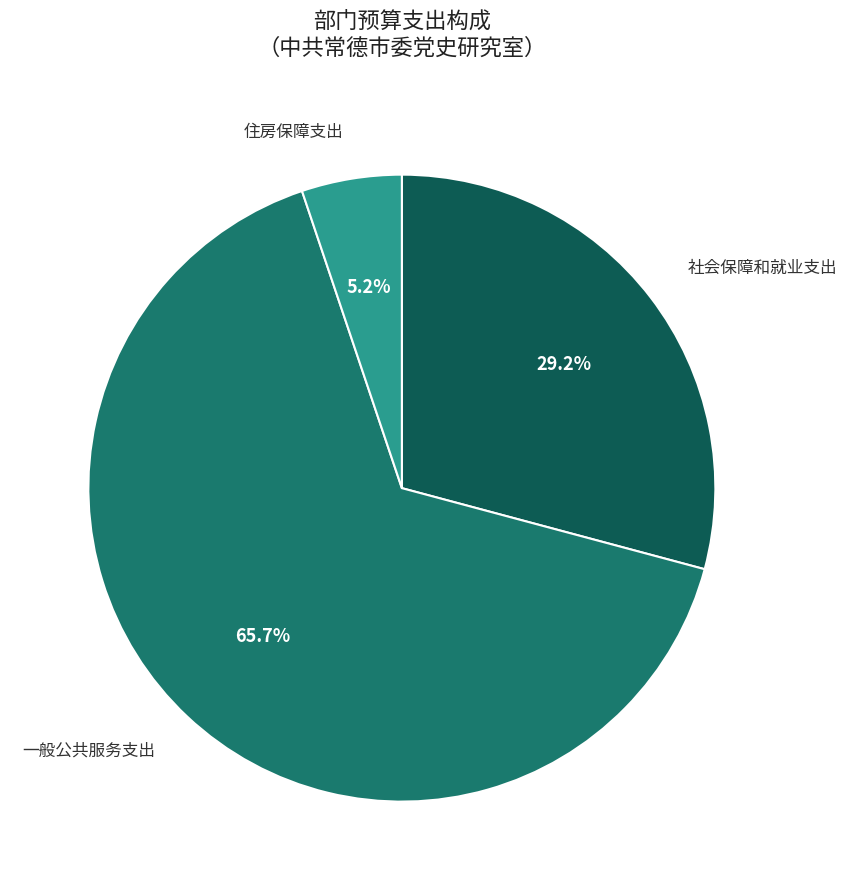

What percentage is the 社会保障和就业支出 slice, to the nearest percent?

29%